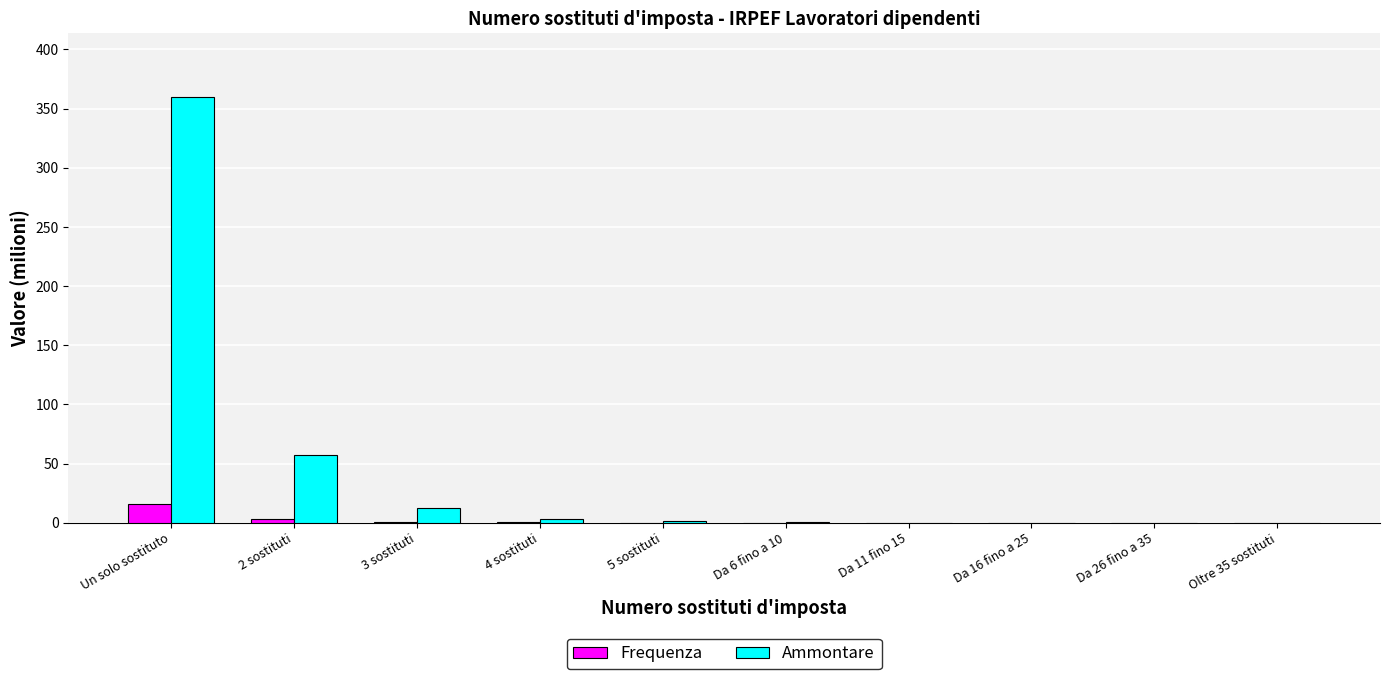

What is the sum of all Frequenza values?

20.3